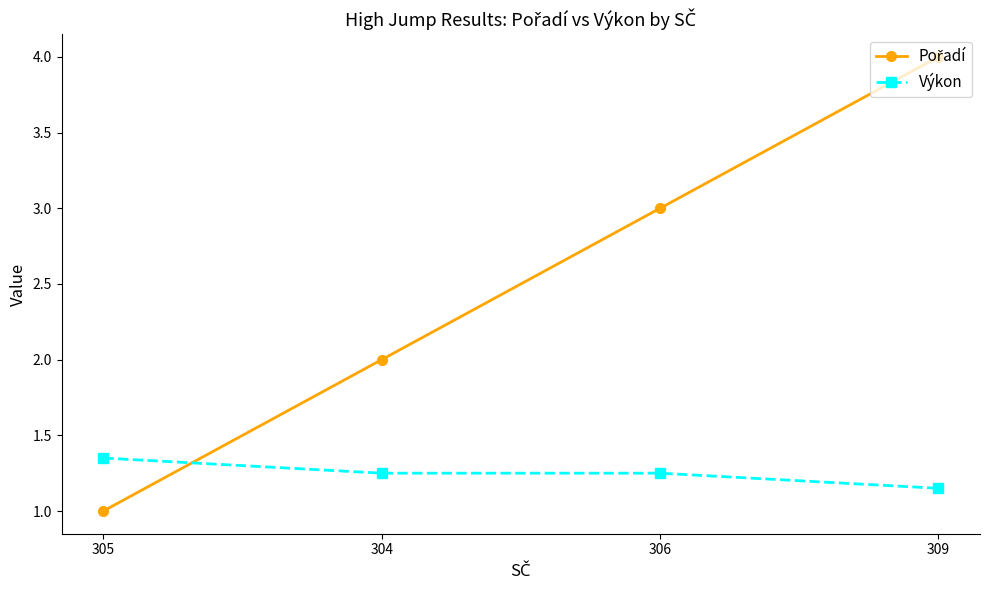

At which category is the sum across all series the highest?

309